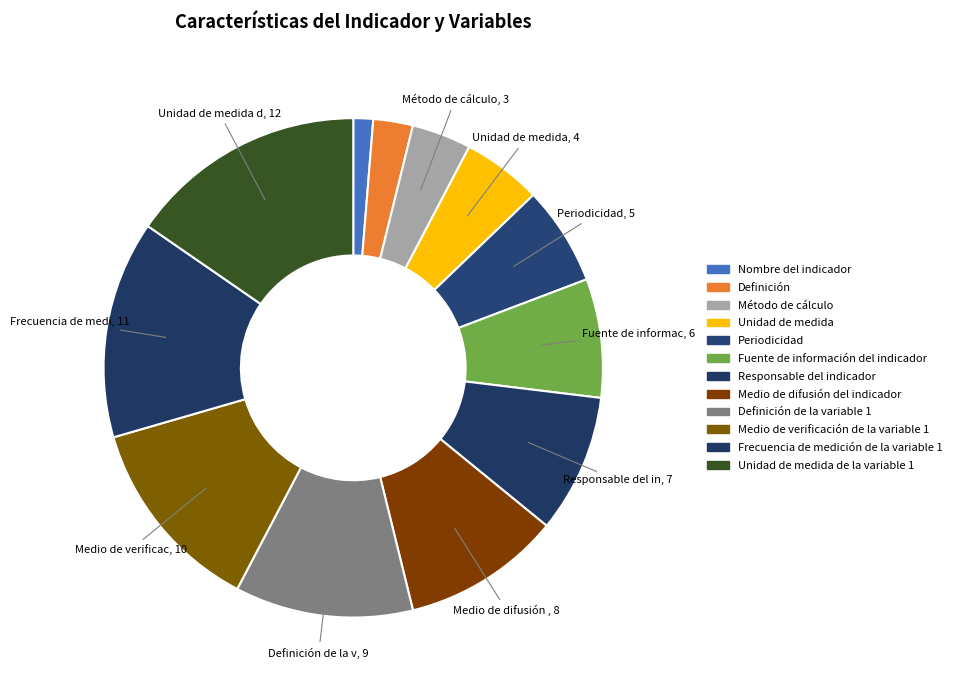

To the nearest percent, what is the difference between the largest and smallest slice percentages?

14%